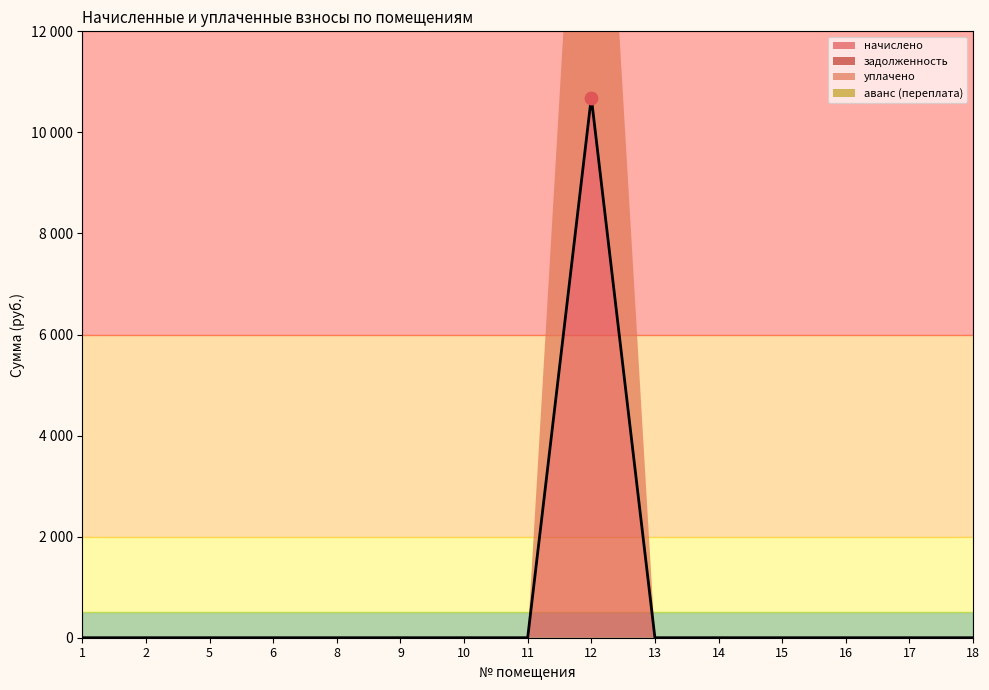

Is the value of уплачено at 8 greater than the value of начислено at 16?

No